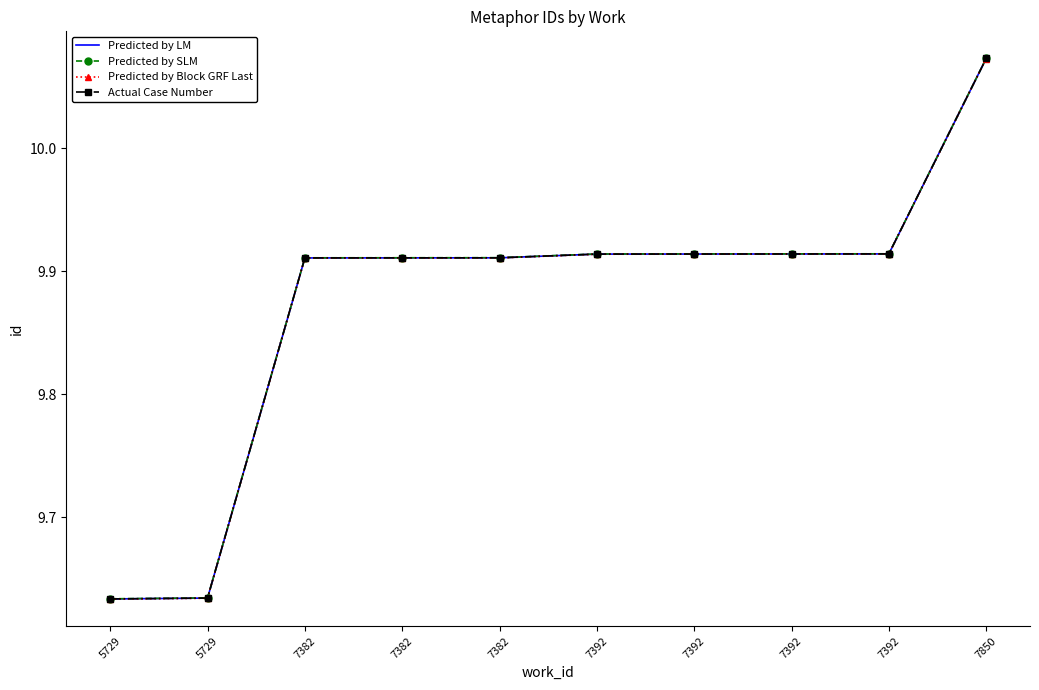

What are all the series names shown in the legend?

Predicted by LM, Predicted by SLM, Predicted by Block GRF Last, Actual Case Number